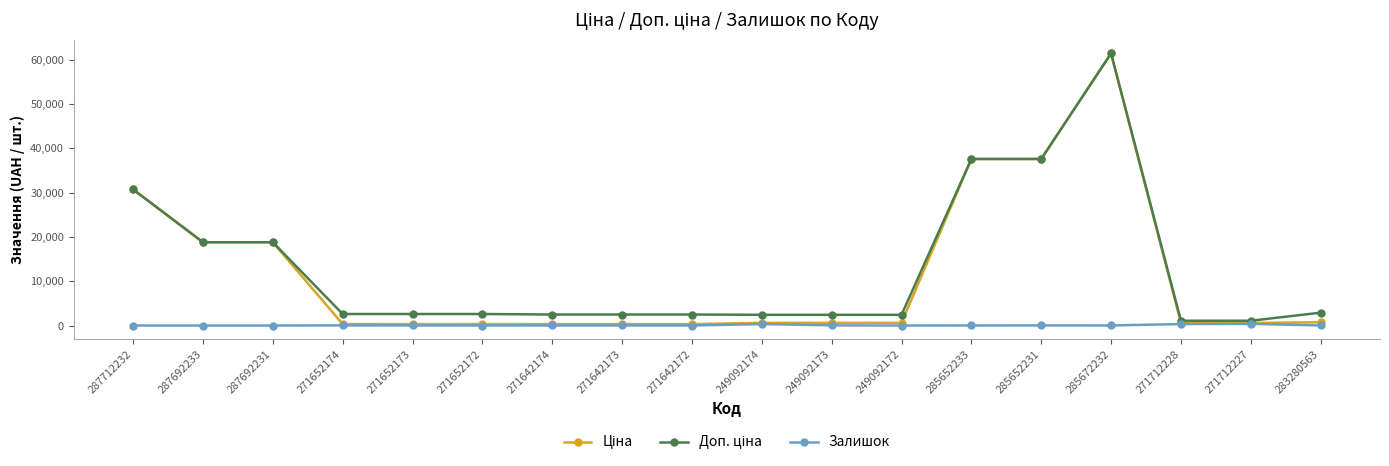

True or false: Залишок has a value of 15.0 at 271652173.

True